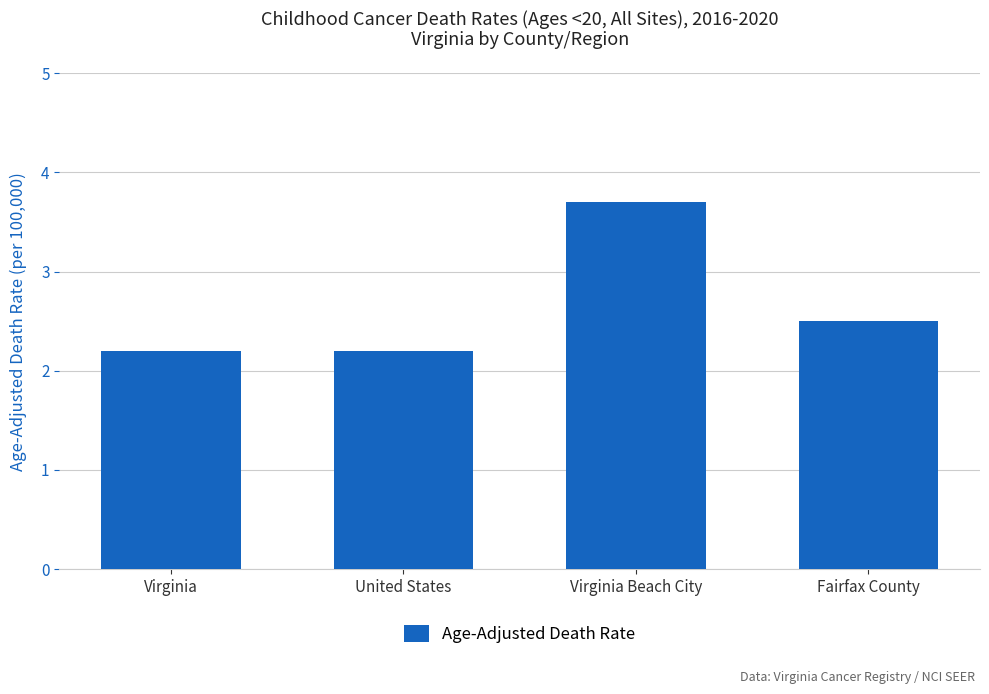

What is the smallest value displayed?

2.2